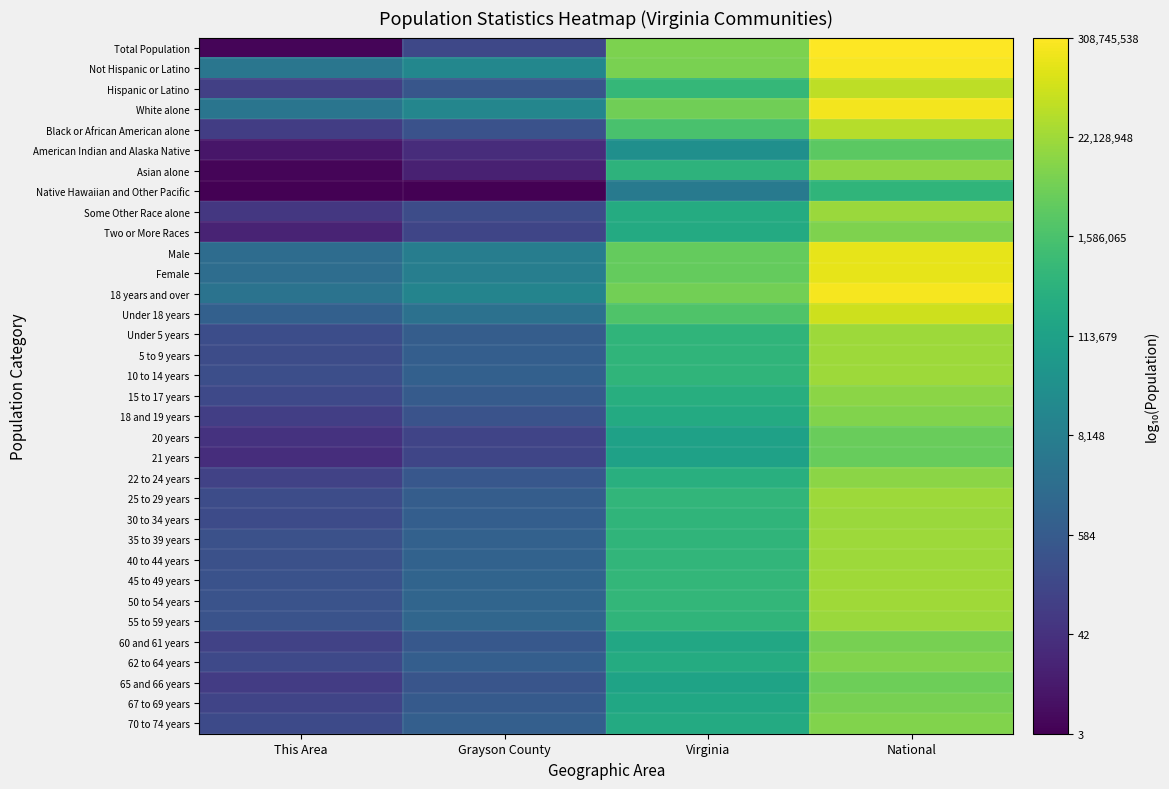

What is the smallest value displayed?

0.5